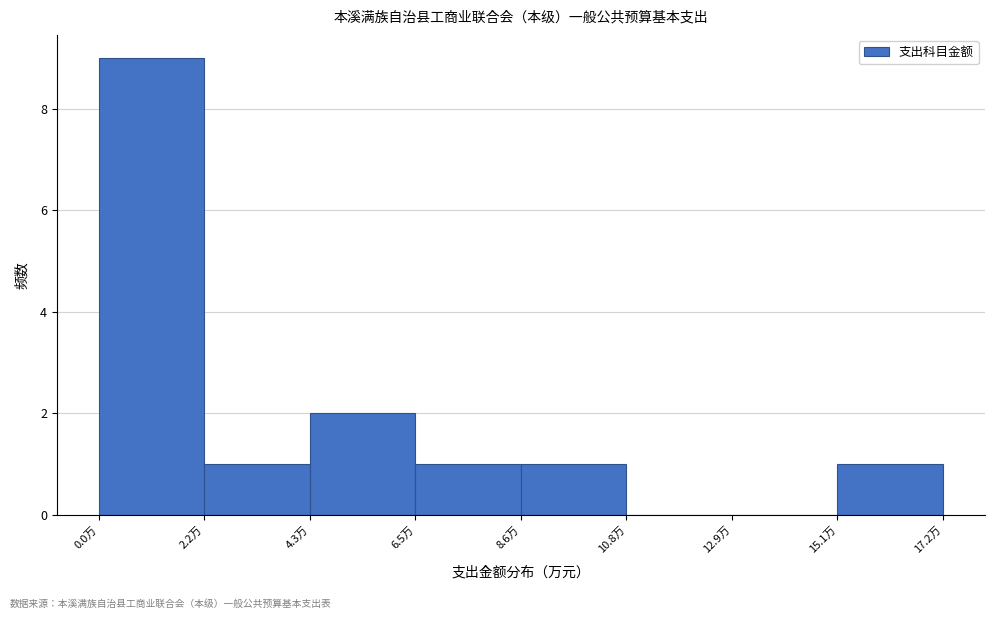

Reading left to right, list every bar in this chart as the range it spans on the x-axis followed by its height. Neither the bar edges nor the heights are printed on the chart, so give them approximately, as read against the axes.

0.0 to 2.0: 9
2.0 to 4.5: 1
4.5 to 6.5: 2
6.5 to 8.5: 1
8.5 to 11.0: 1
11.0 to 13.0: 0
13.0 to 15.0: 0
15.0 to 17.0: 1